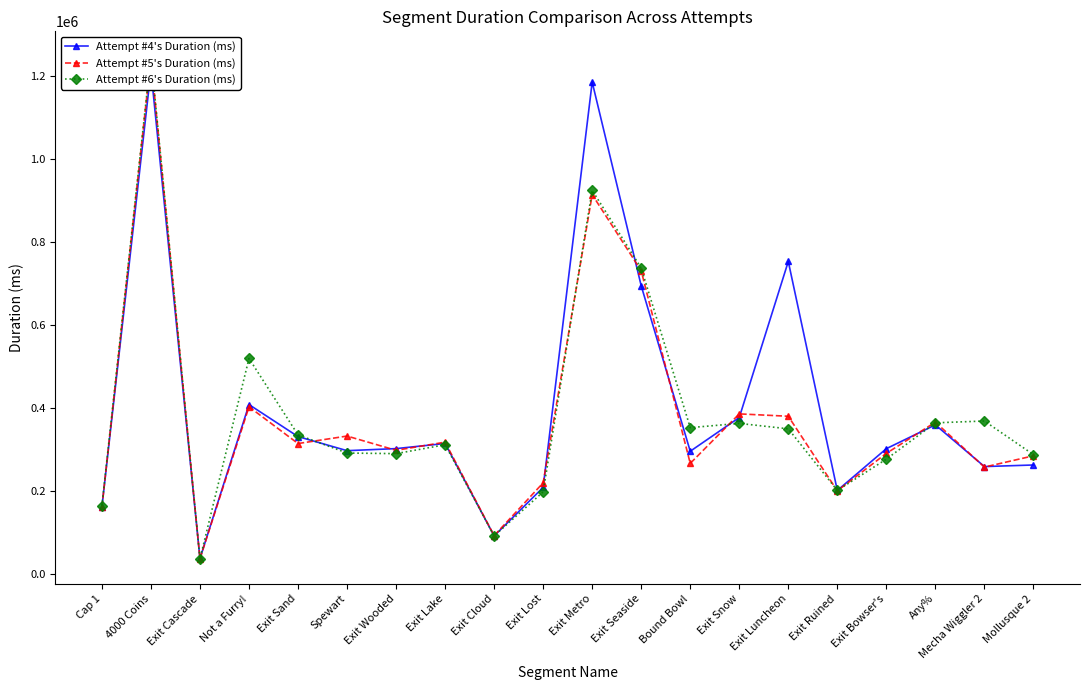

How many intersections are there between Attempt #5's Duration (ms) and Attempt #6's Duration (ms)?

8